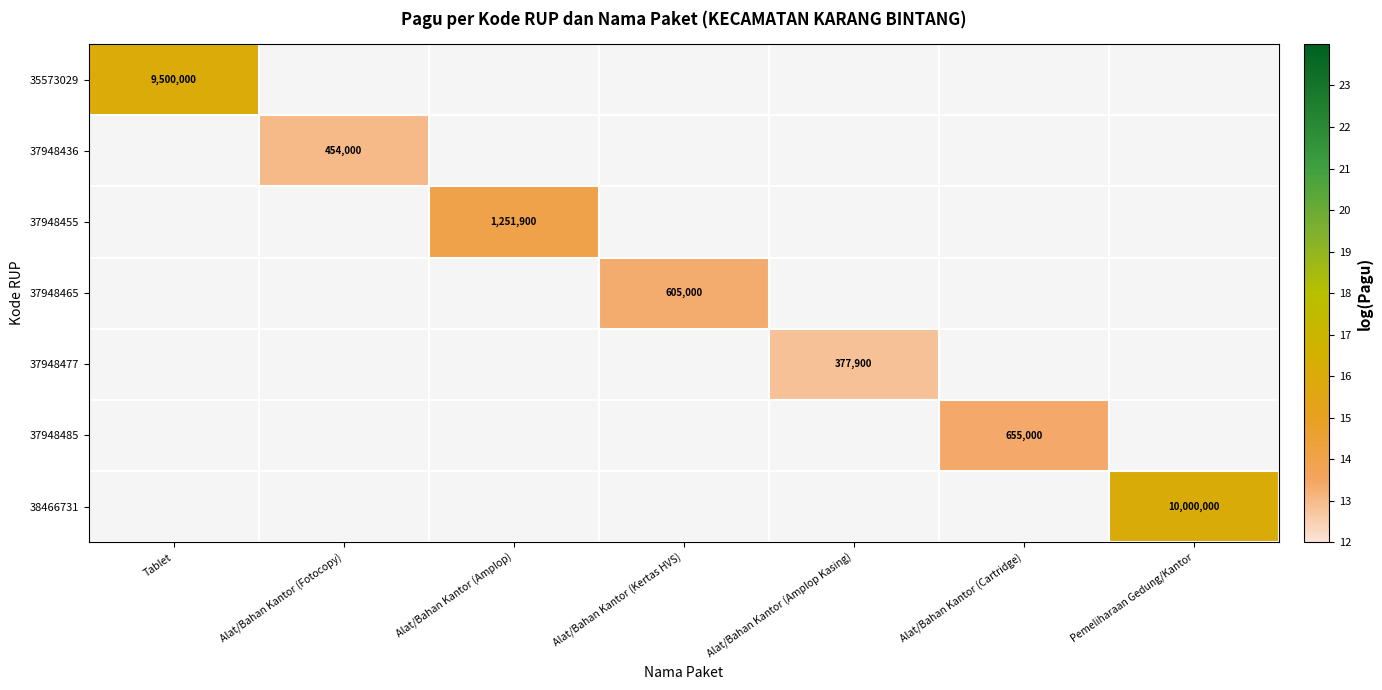

How many series are shown in this chart?

7